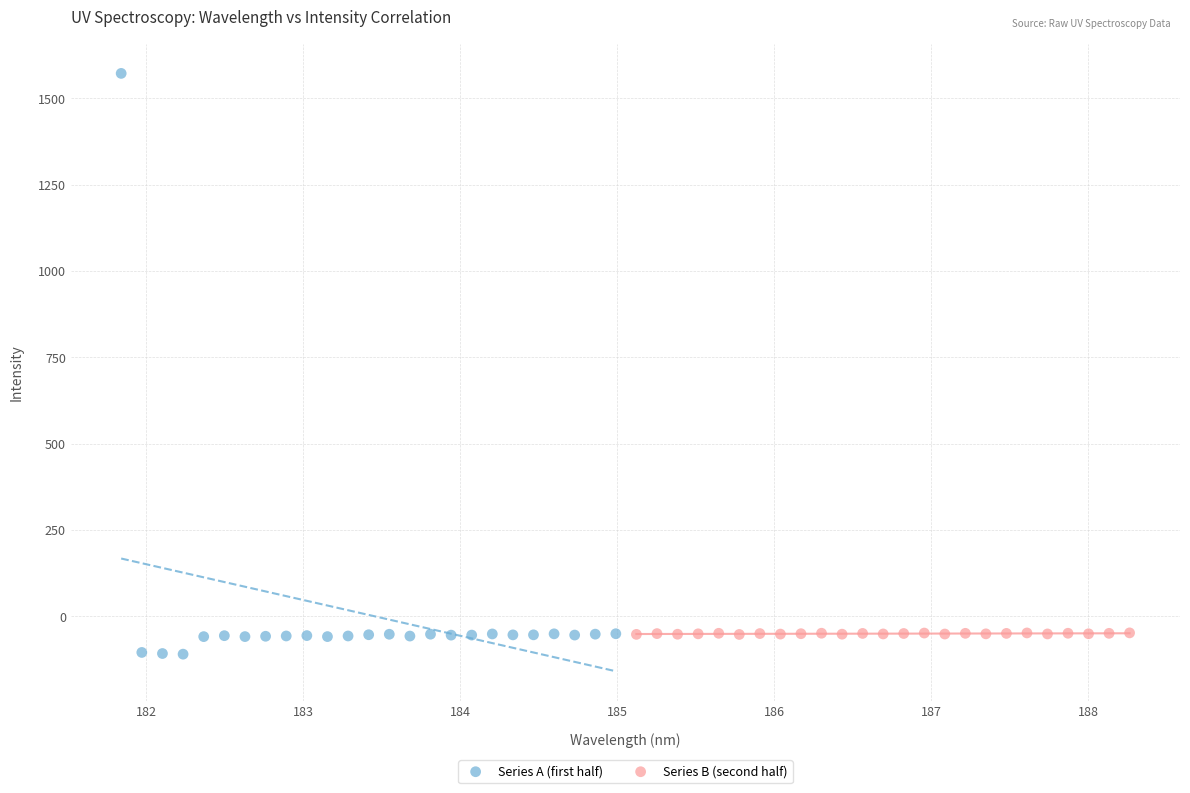

Which series contains the highest Y value?

Series A (first half)